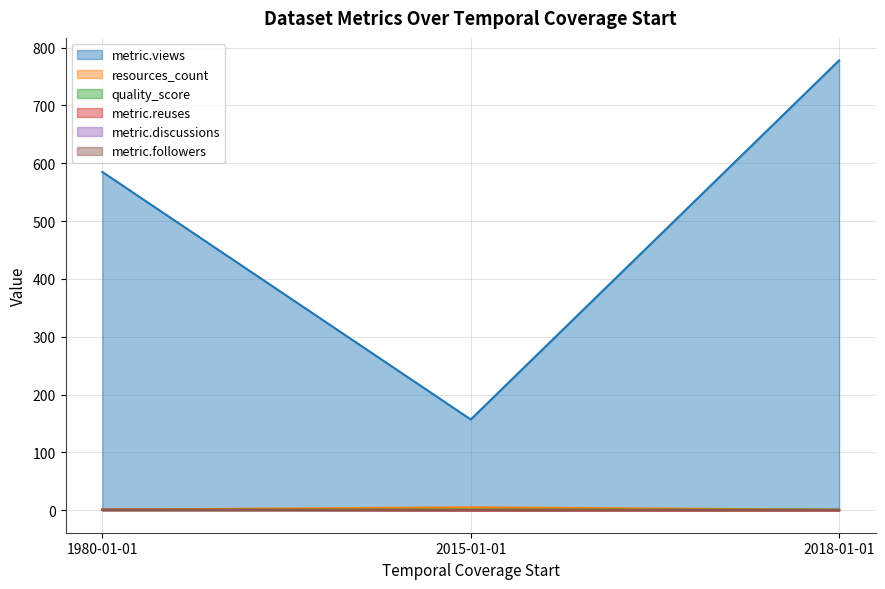

The value of resources_count at 1980-01-01 is 1.5. True or false?

False